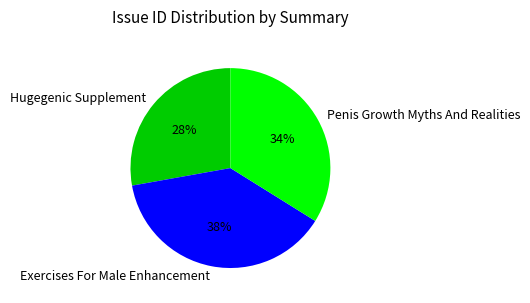

Does Exercises For Male Enhancement represent more than half of the total?

No